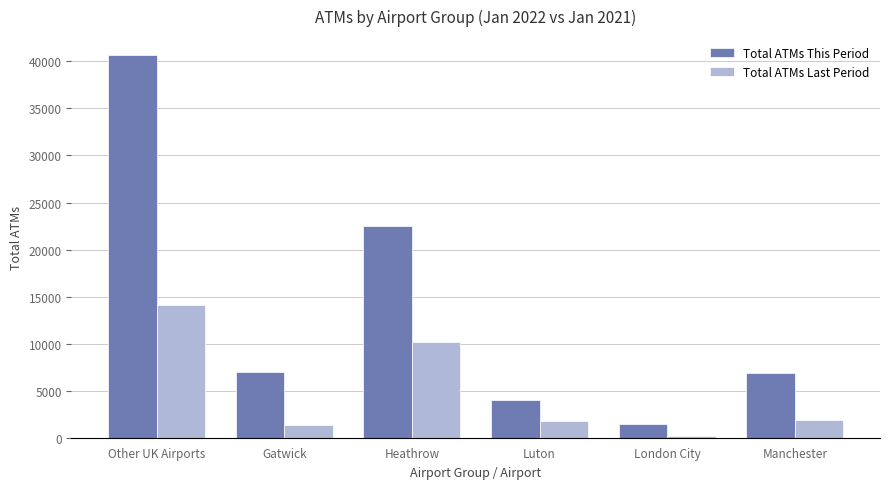

The Total ATMs Last Period series shows 23567 at Other UK Airports. True or false?

False